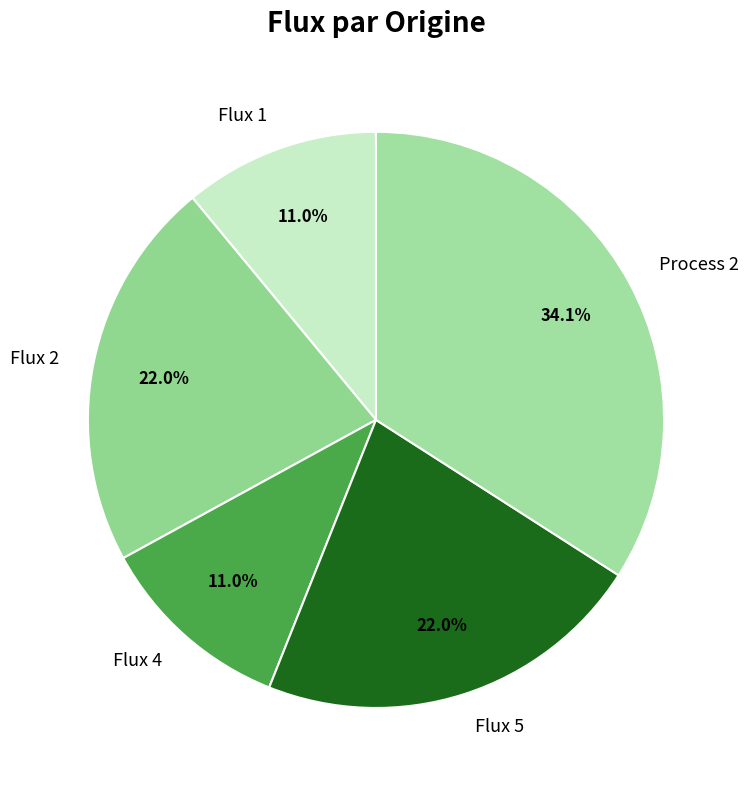

Which slice is the largest?

Process 2